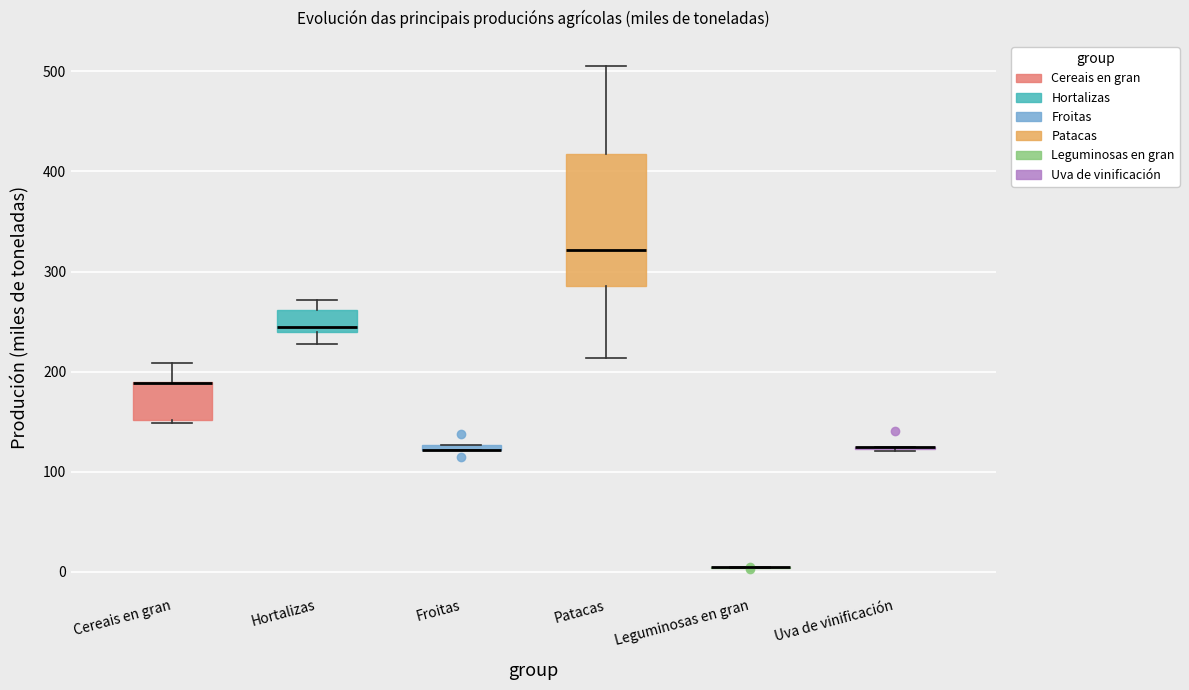

Which box is the tallest, from its lower edge to its upper edge?

Patacas